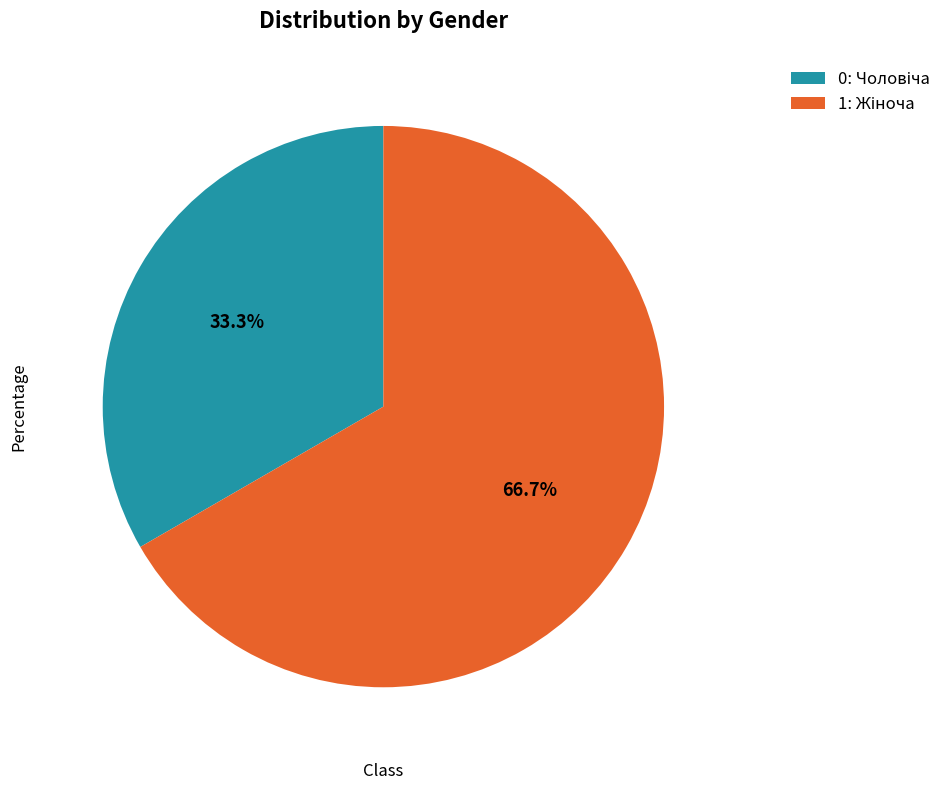

Is there any slice that represents more than half of the pie?

Yes